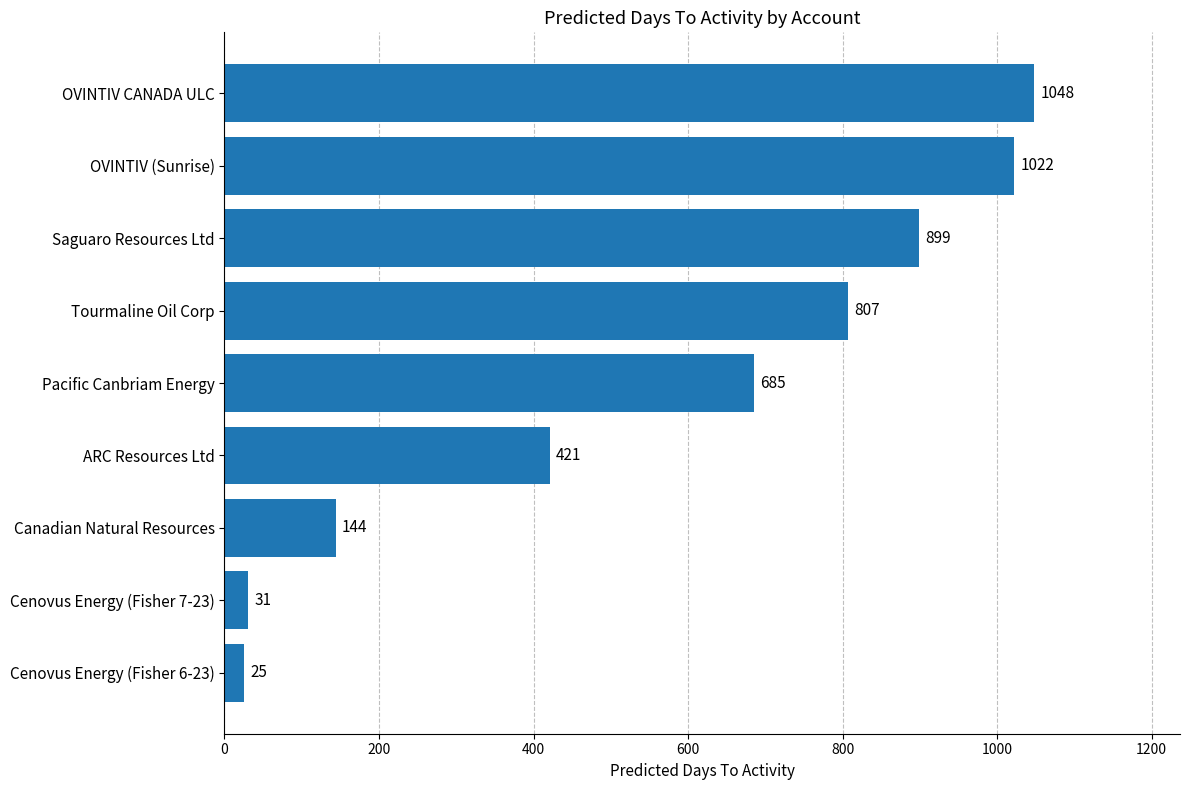

What is the sum of all values?

5082